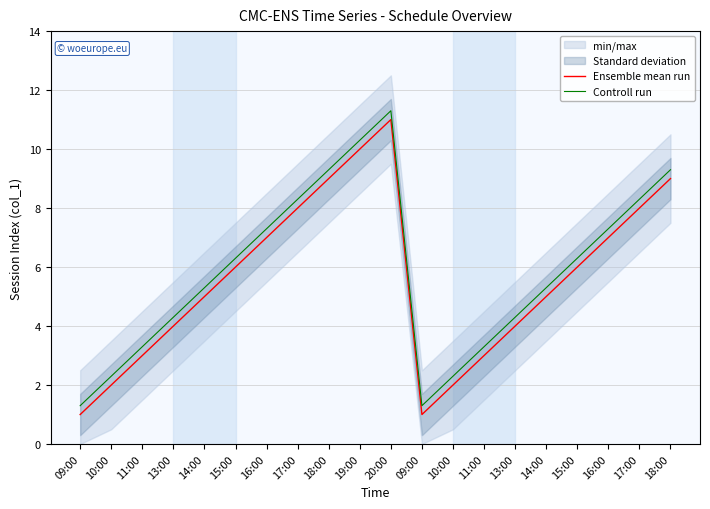

How many interior local peaks does the Controll run series have?

1